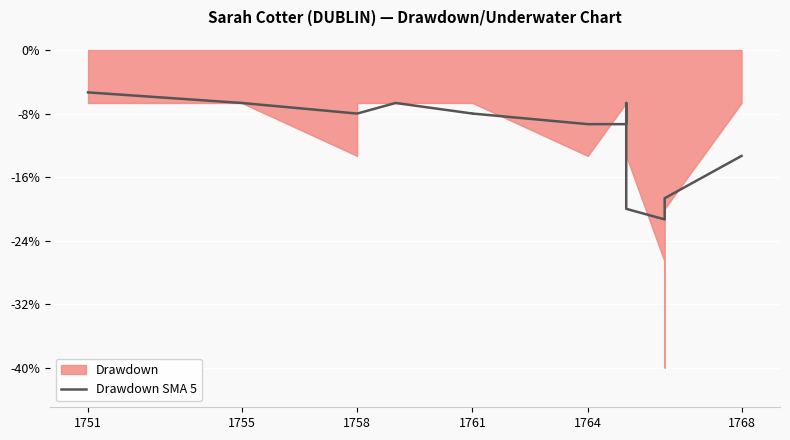

Is it true that the value at 20 is -21.7?

False